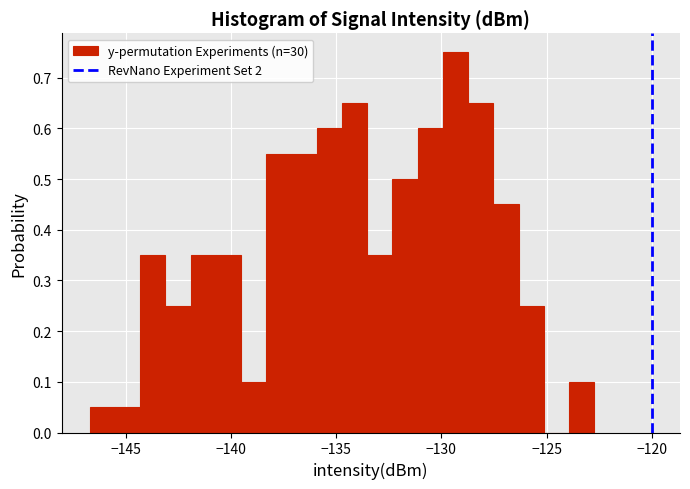

Read against the x-axis, roughly where is the centre of the tallest bar?

-129.5